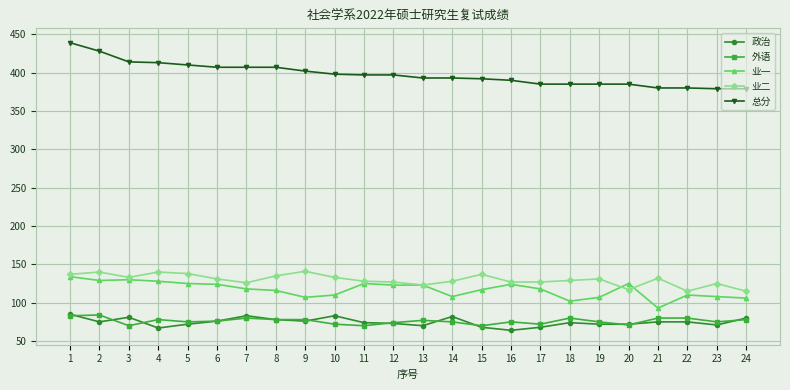

What are all the series names shown in the legend?

政治, 外语, 业一, 业二, 总分